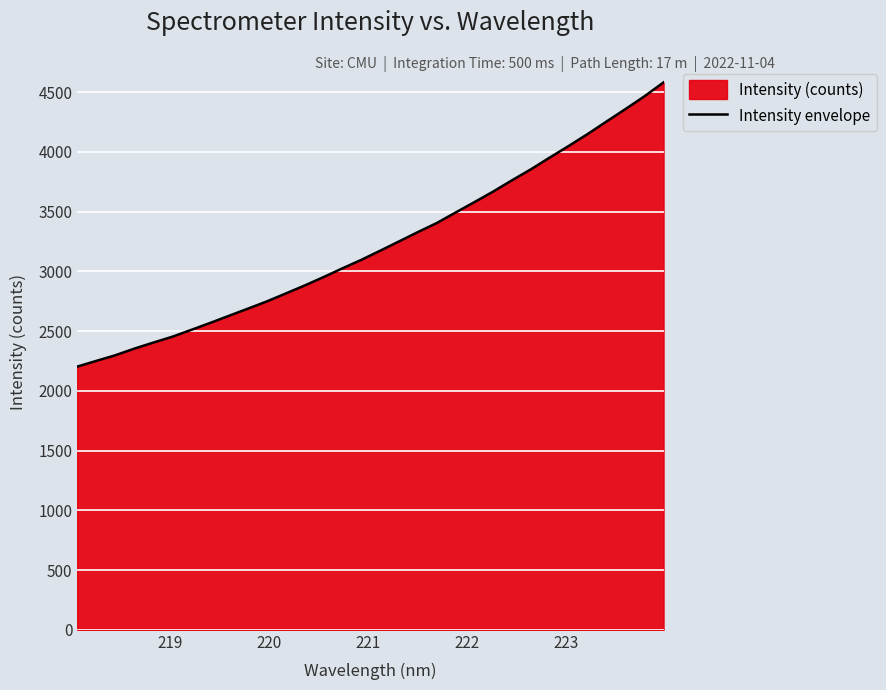

What is the minimum value shown in the chart?

2203.1